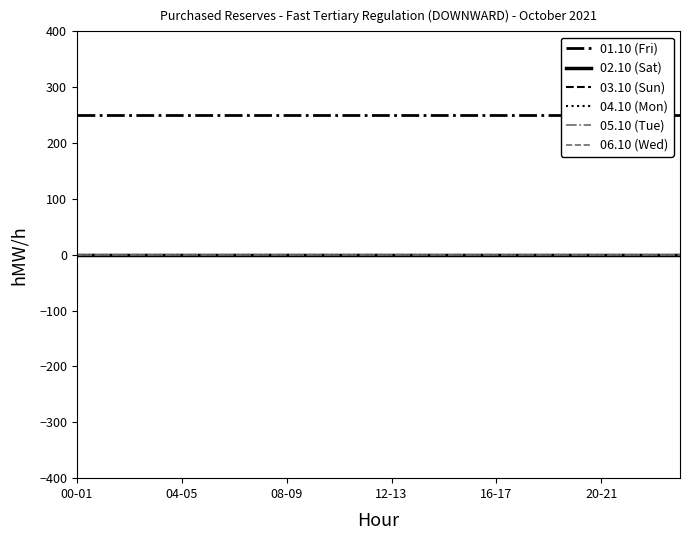

Reading left to right, transcribe all the data shown in this chart.

01.10 (Fri): 250	250	250	250	250	250	250	250	250	250	250	250	250	250	250	250	250	250	250	250	250	250	250	250
02.10 (Sat): 0	0	0	0	0	0	0	0	0	0	0	0	0	0	0	0	0	0	0	0	0	0	0	0
03.10 (Sun): 0	0	0	0	0	0	0	0	0	0	0	0	0	0	0	0	0	0	0	0	0	0	0	0
04.10 (Mon): 0	0	0	0	0	0	0	0	0	0	0	0	0	0	0	0	0	0	0	0	0	0	0	0
05.10 (Tue): 0	0	0	0	0	0	0	0	0	0	0	0	0	0	0	0	0	0	0	0	0	0	0	0
06.10 (Wed): 0	0	0	0	0	0	0	0	0	0	0	0	0	0	0	0	0	0	0	0	0	0	0	0